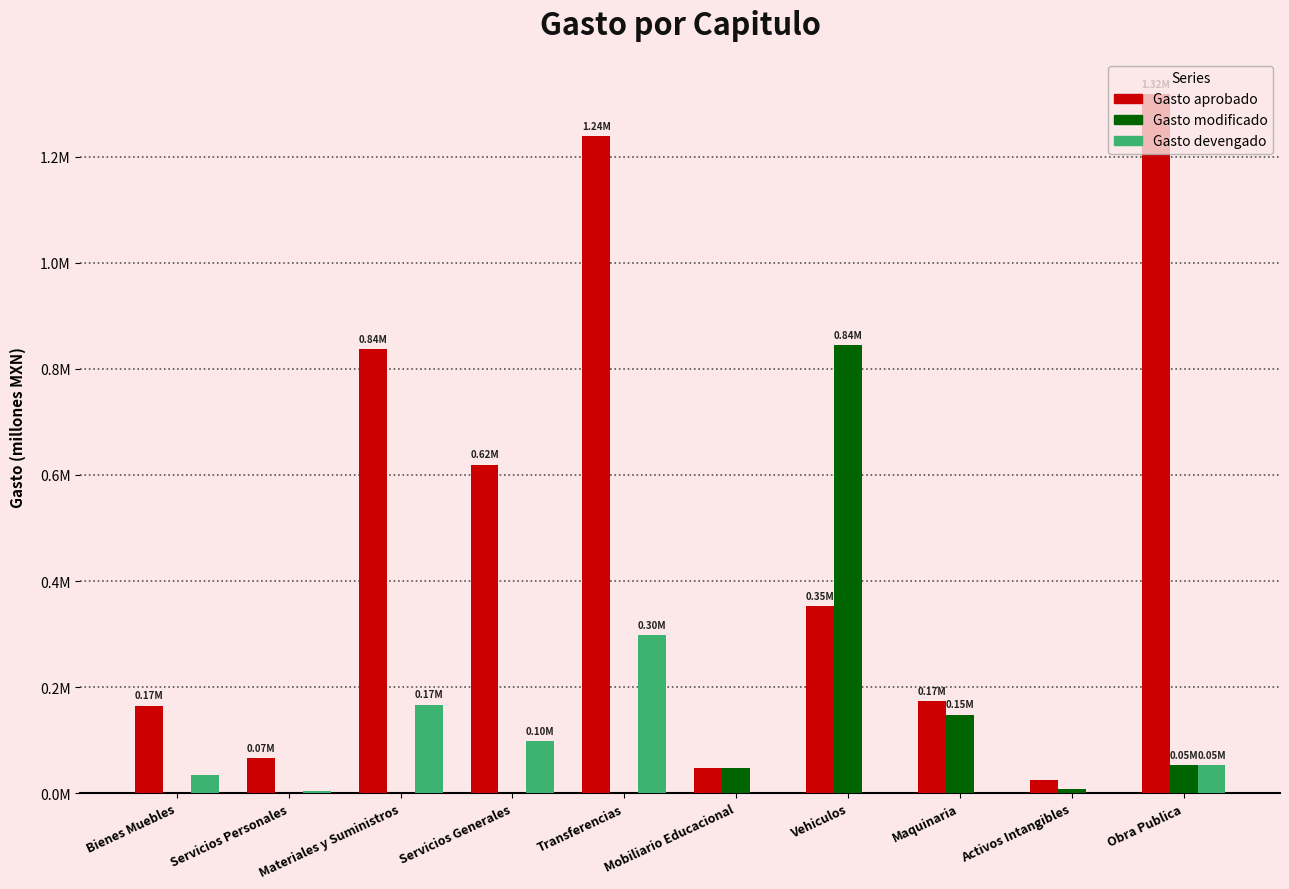

At which category is the sum across all series the highest?

Transferencias